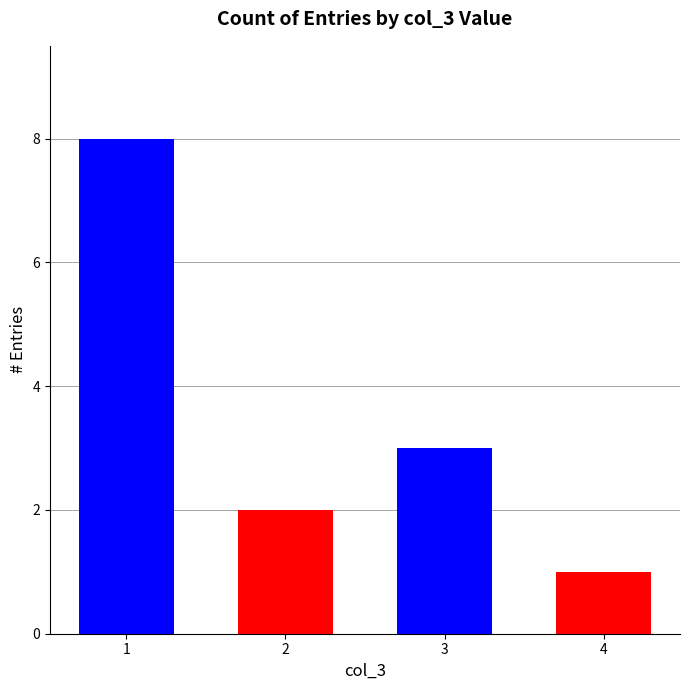

What is the greatest value displayed?

8